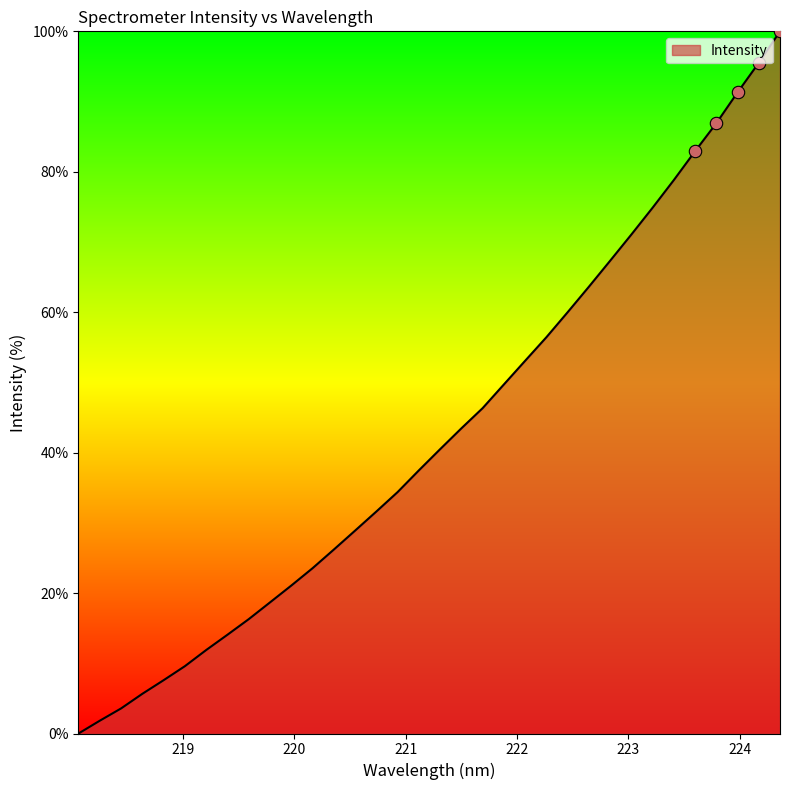

What is the difference between the maximum and minimum values?

100.0